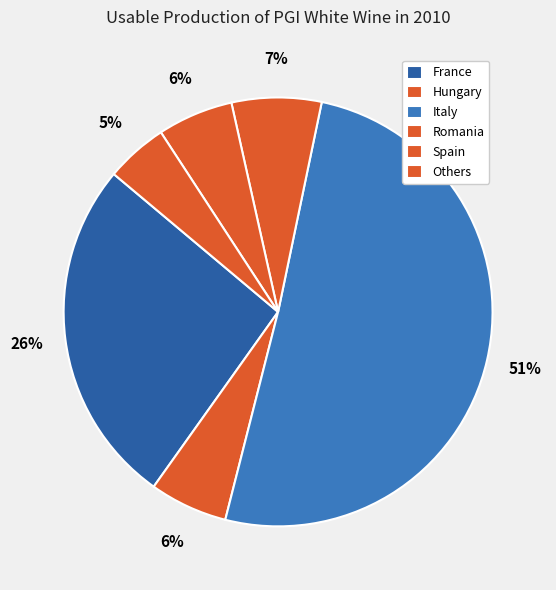

Is it true that Spain is 6% of the pie?

True